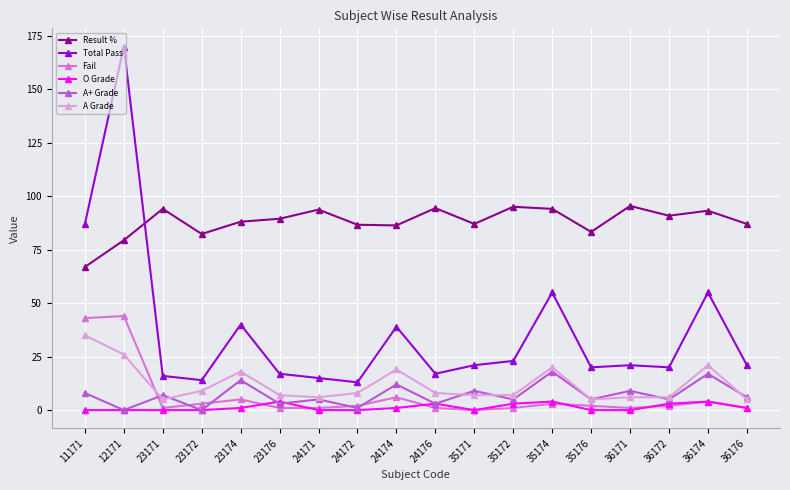

What are all the series names shown in the legend?

Result %, Total Pass, Fail, O Grade, A+ Grade, A Grade